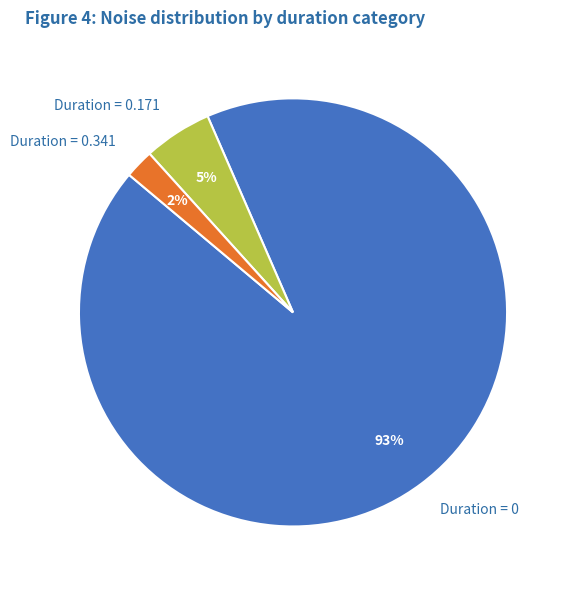

Is there any slice that represents more than half of the pie?

Yes